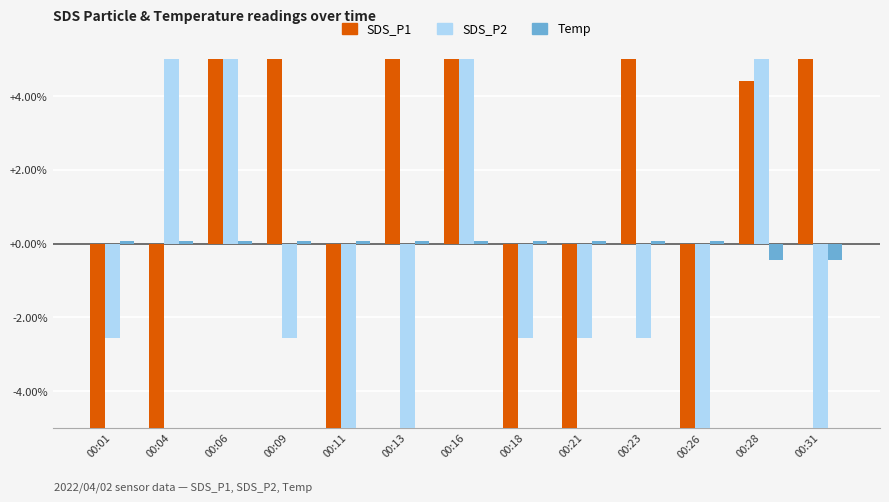

Reading left to right, list all the values displayed in this chart.

SDS_P1: 00:01=-10.5	00:04=-12.7	00:06=11.9	00:09=19.3	00:11=-40.3	00:13=8.1	00:16=15.6	00:18=-19.4	00:21=-5.3	00:23=15.6	00:26=-15.7	00:28=4.4	00:31=29.0
SDS_P2: 00:01=-2.6	00:04=14.1	00:06=25.3	00:09=-2.6	00:11=-16.5	00:13=-16.5	00:16=25.3	00:18=-2.6	00:21=-2.6	00:23=-2.6	00:26=-16.5	00:28=7.2	00:31=-9.5
Temp: 00:01=0.1	00:04=0.1	00:06=0.1	00:09=0.1	00:11=0.1	00:13=0.1	00:16=0.1	00:18=0.1	00:21=0.1	00:23=0.1	00:26=0.1	00:28=-0.5	00:31=-0.5